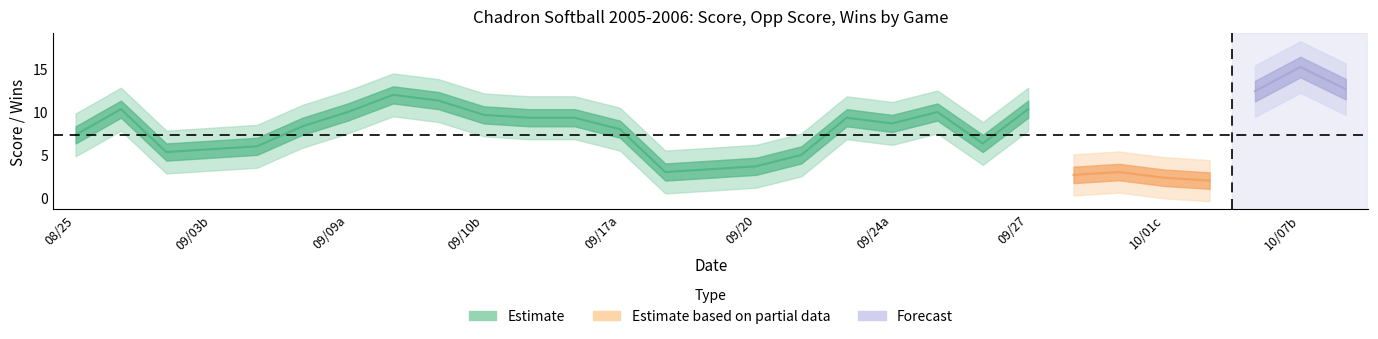

What is the sum of all wins values?

332